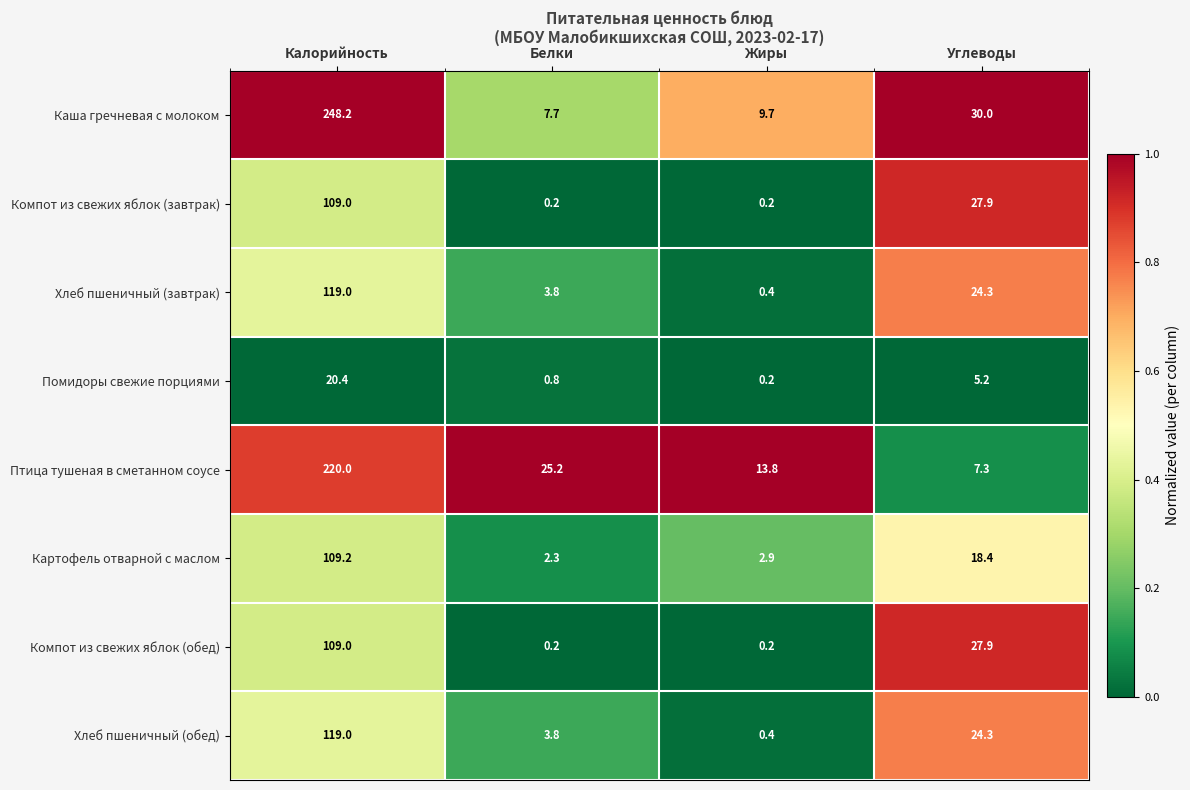

At how many categories does at least one series exceed 0?

4